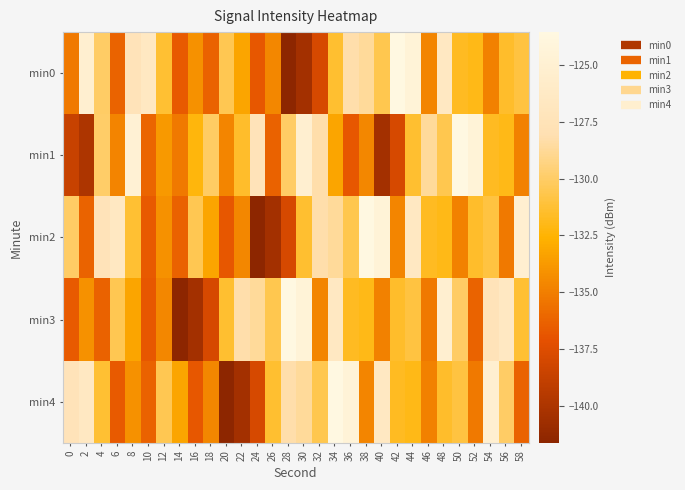

Count the number of data series in this chart.

5